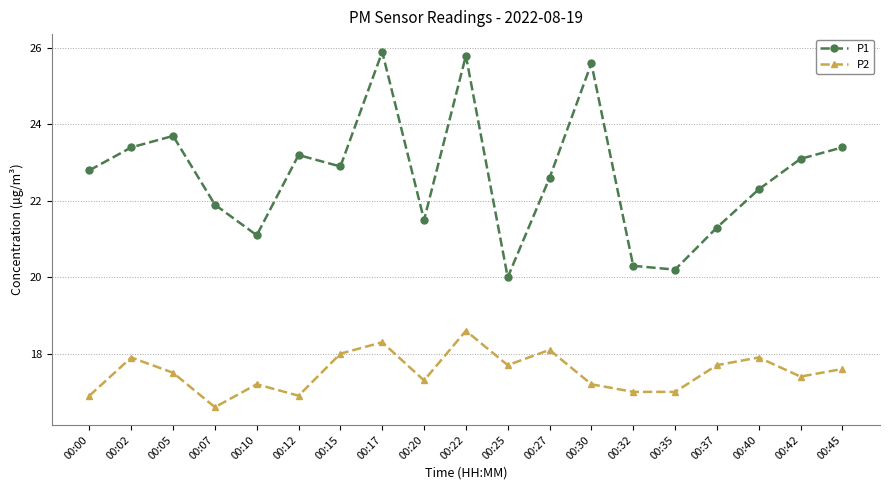

What is the sum of the P2 values at 00:22 and 00:32?

35.6